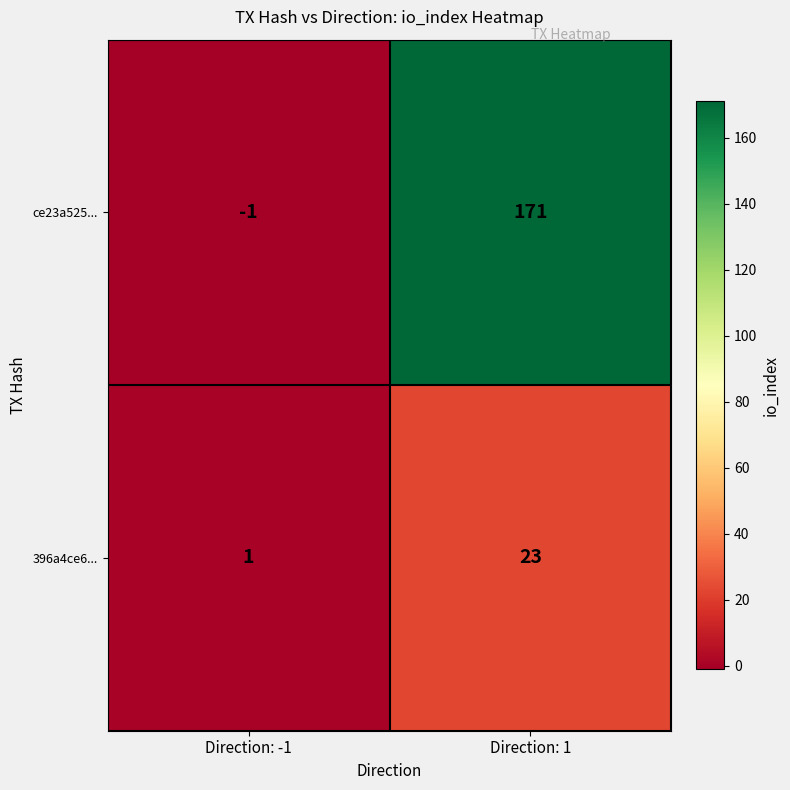

Reading right to left, transcribe all the data shown in this chart.

ce23a525...: 171	-1
396a4ce6...: 23	1